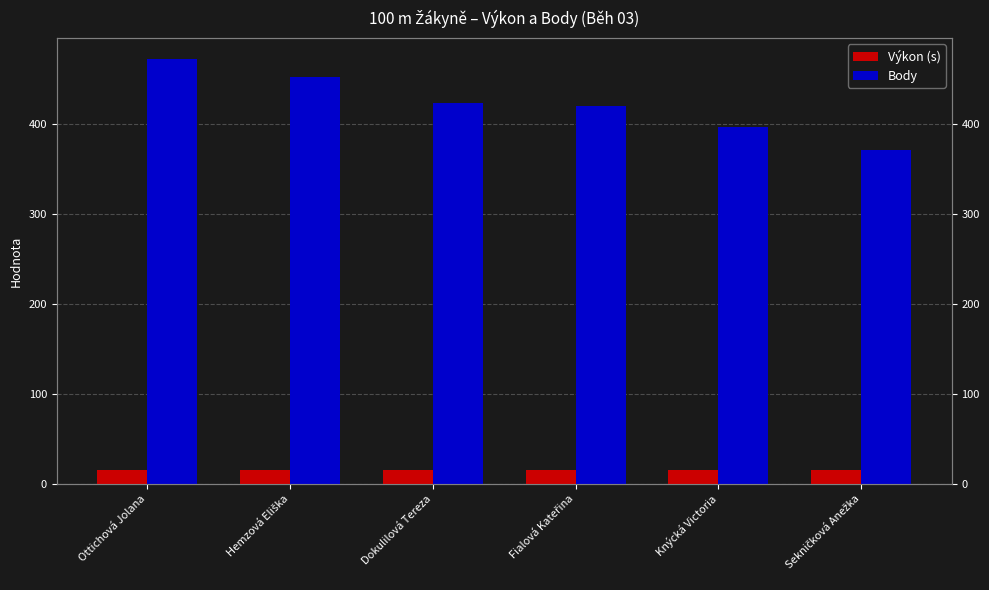

True or false: Body has a value of 423.0 at Dokulilová Tereza.

True